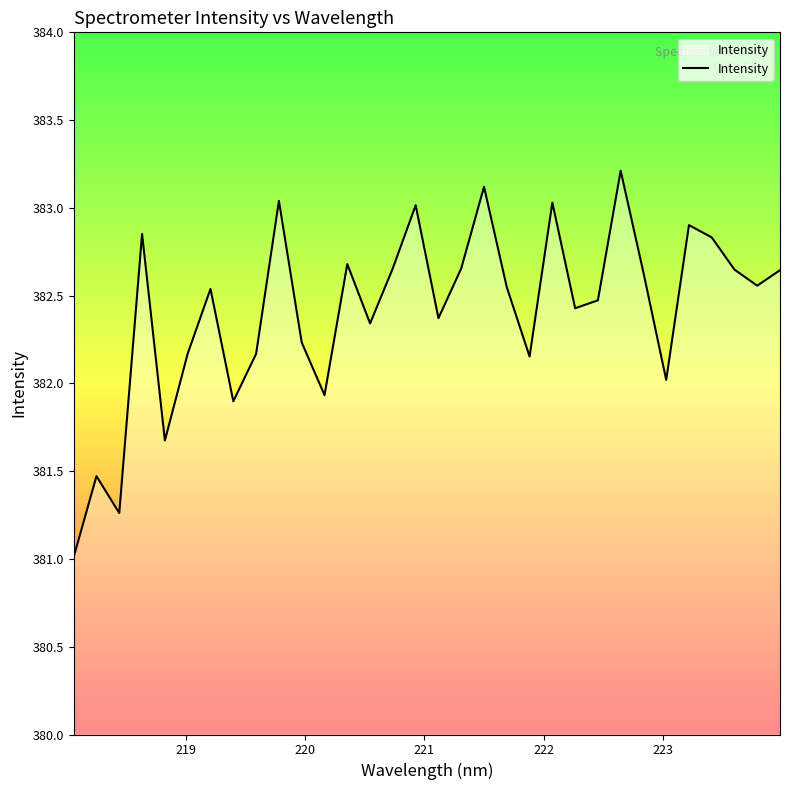

What is the difference between the maximum and minimum values?

2.2